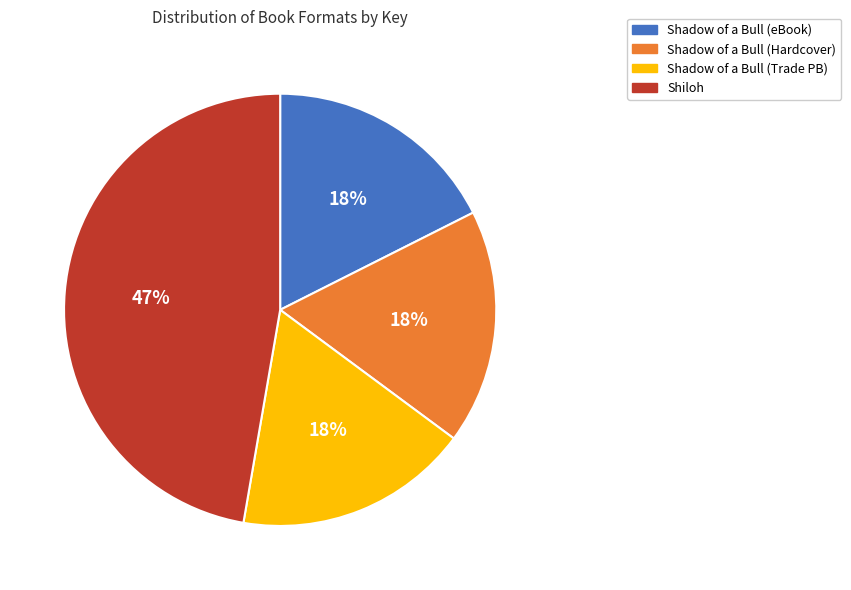

Does any single category account for the majority?

No